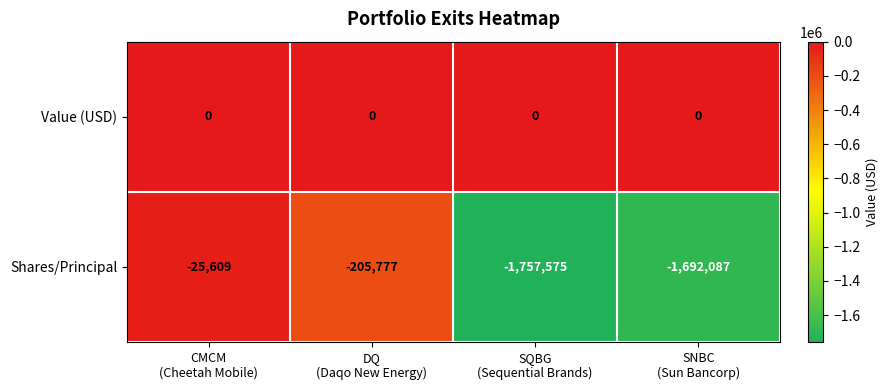

Rank the series by their average value, from highest to lowest.

Value (USD), Shares/Principal